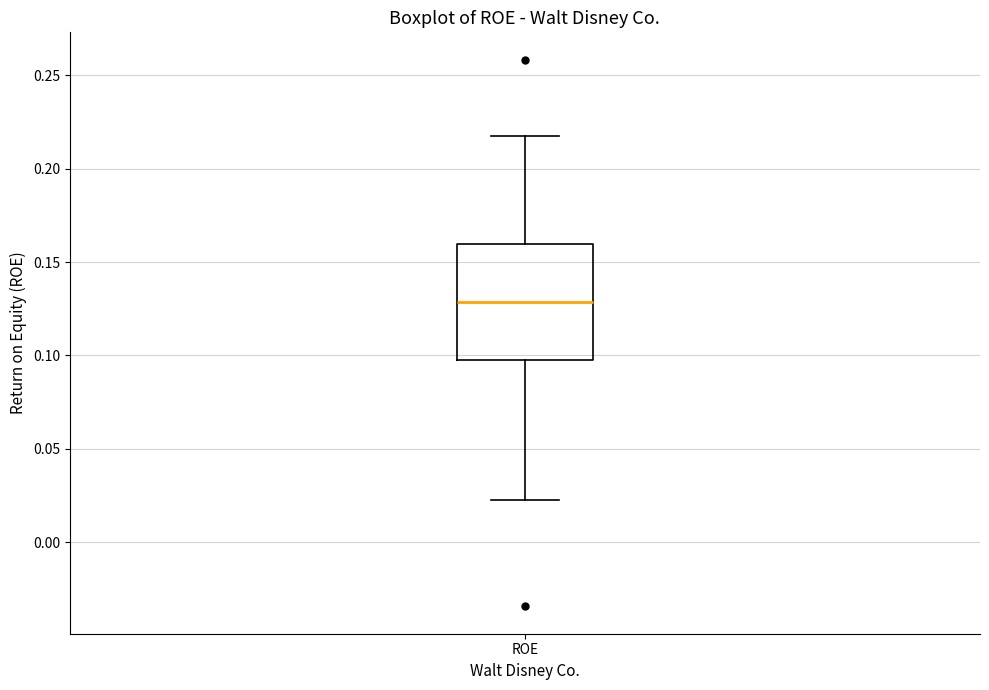

Transcribe this box plot: give where the median line is, the range the box spans, and where the two whiskers end, as read against the y-axis. The values are not printed on the chart, so give them approximately, as read against the axis.

median 0.130, box 0.095 to 0.160, whiskers 0.025 to 0.215